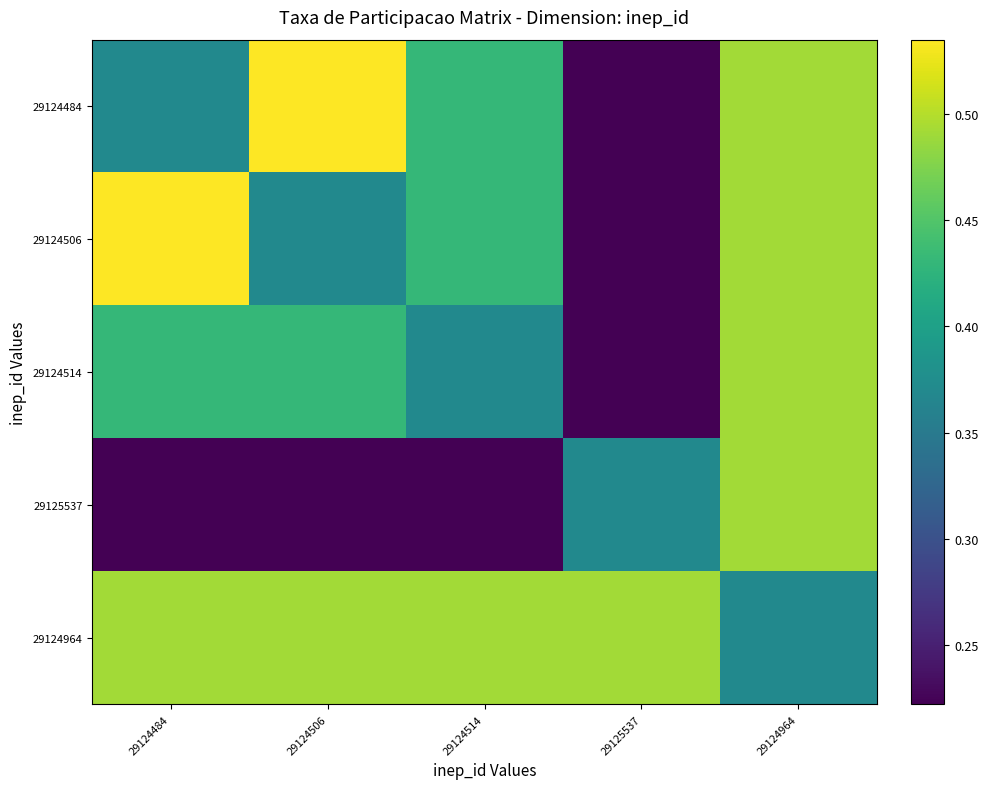

Rank the series by their maximum value, from lowest to highest.

29124514, 29125537, 29124964, 29124484, 29124506